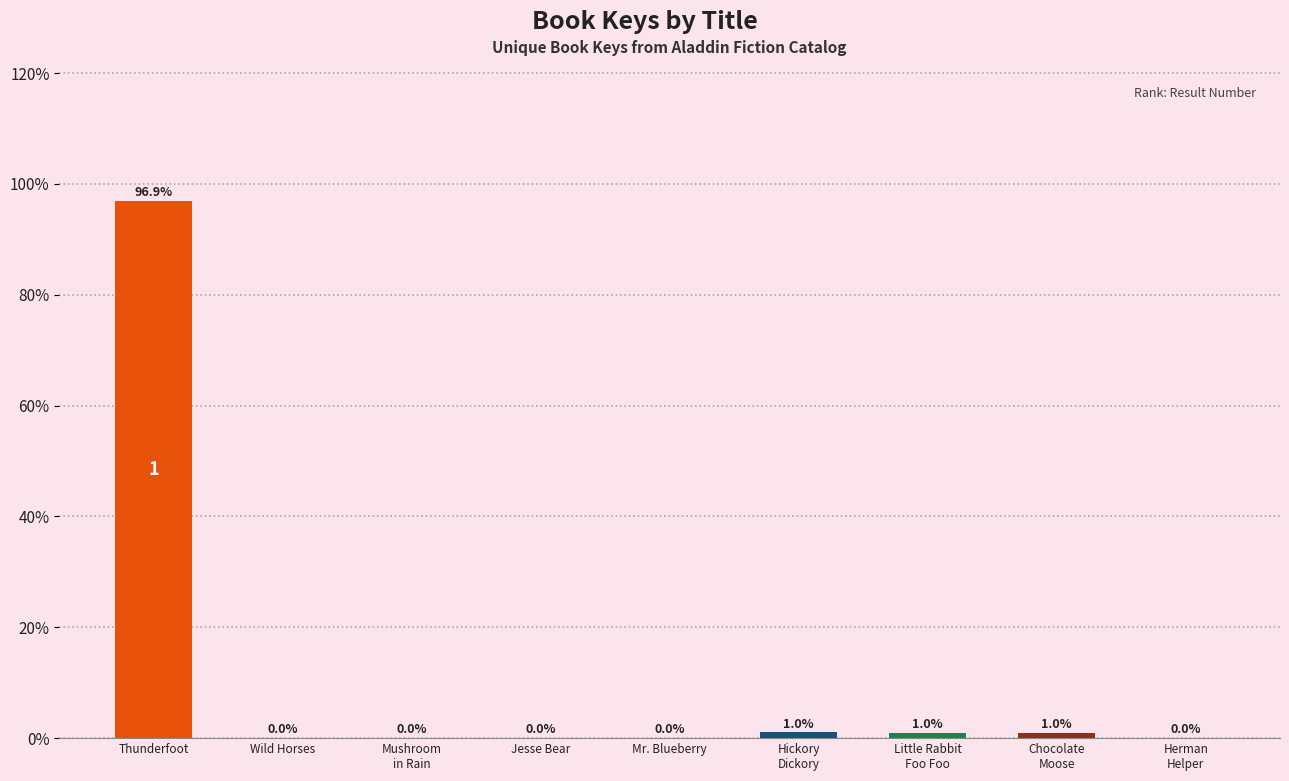

What is the average value?

11.1